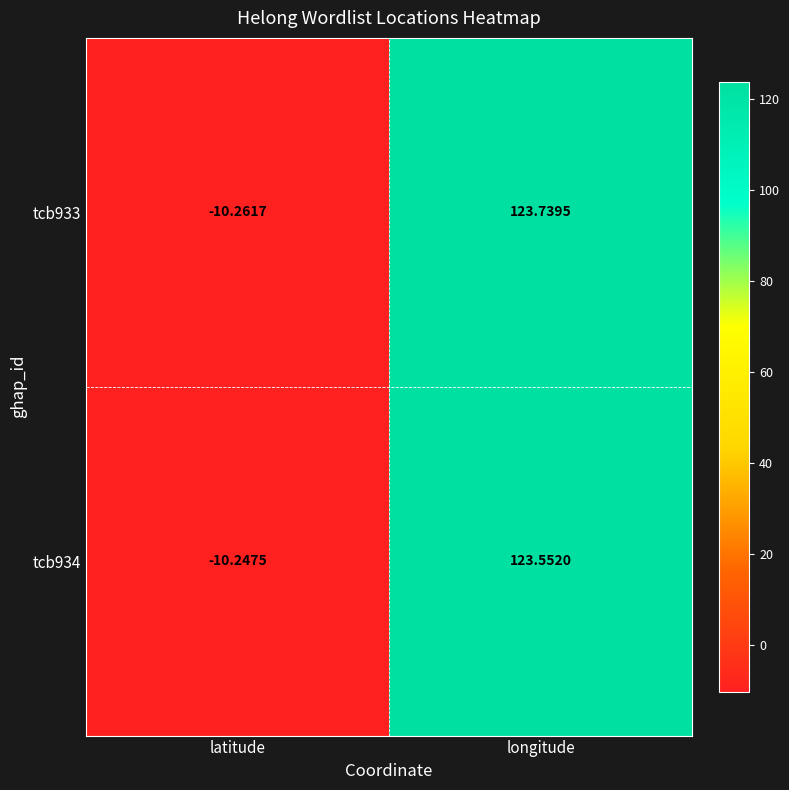

Which label corresponds to the smallest value in the chart?

latitude